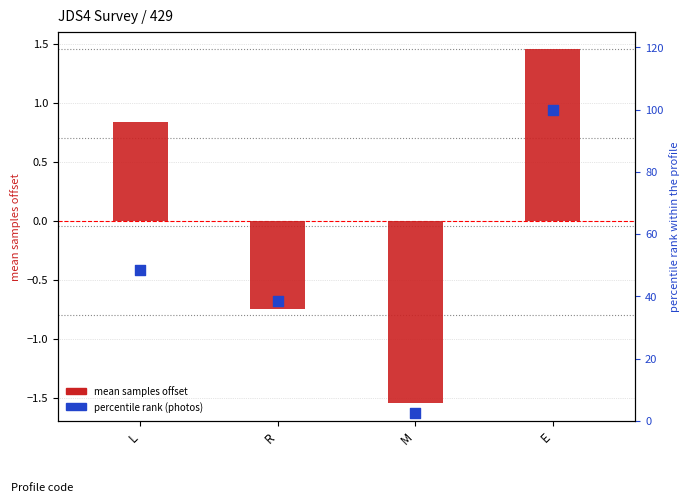

At how many categories does at least one series exceed 44?

2